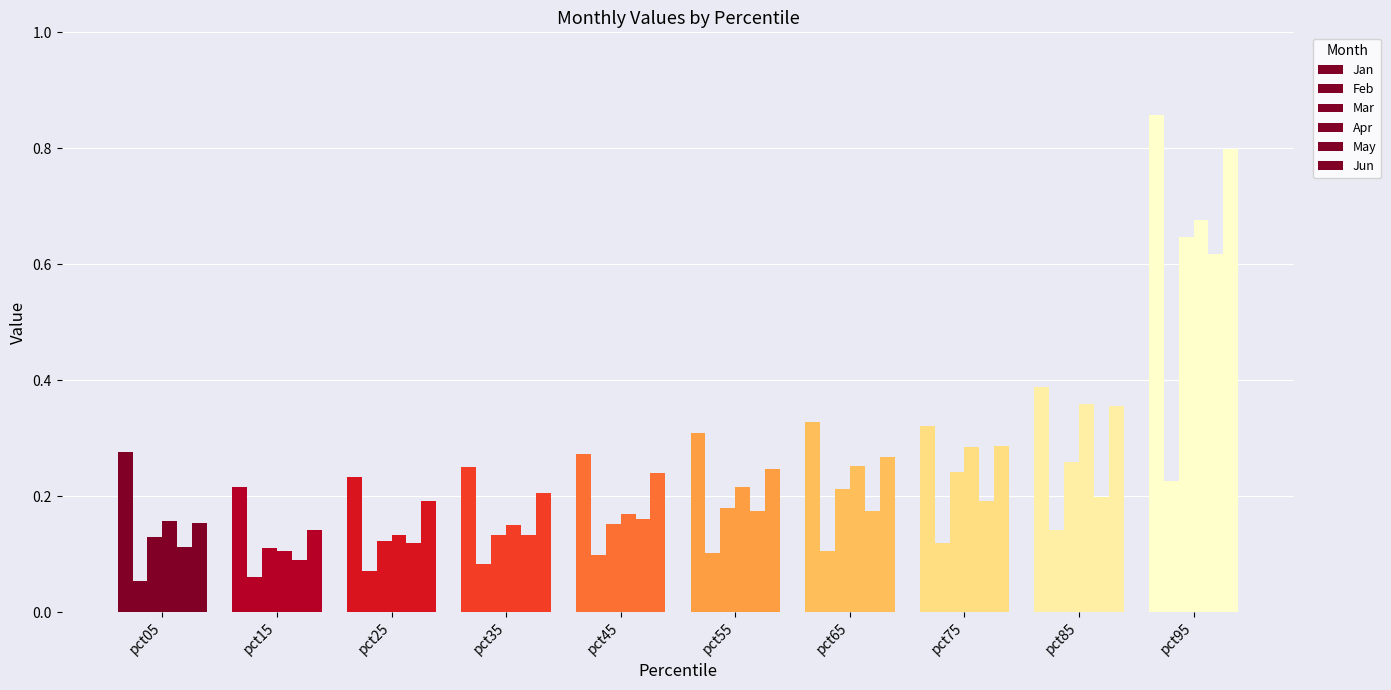

What is the total value across all series at pct95?

3.8